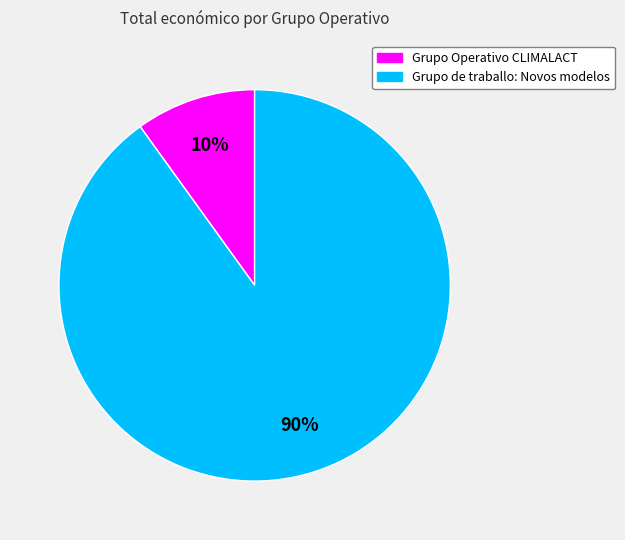

Is the sum of Grupo Operativo CLIMALACT and Grupo de traballo: Novos modelos greater than half?

Yes